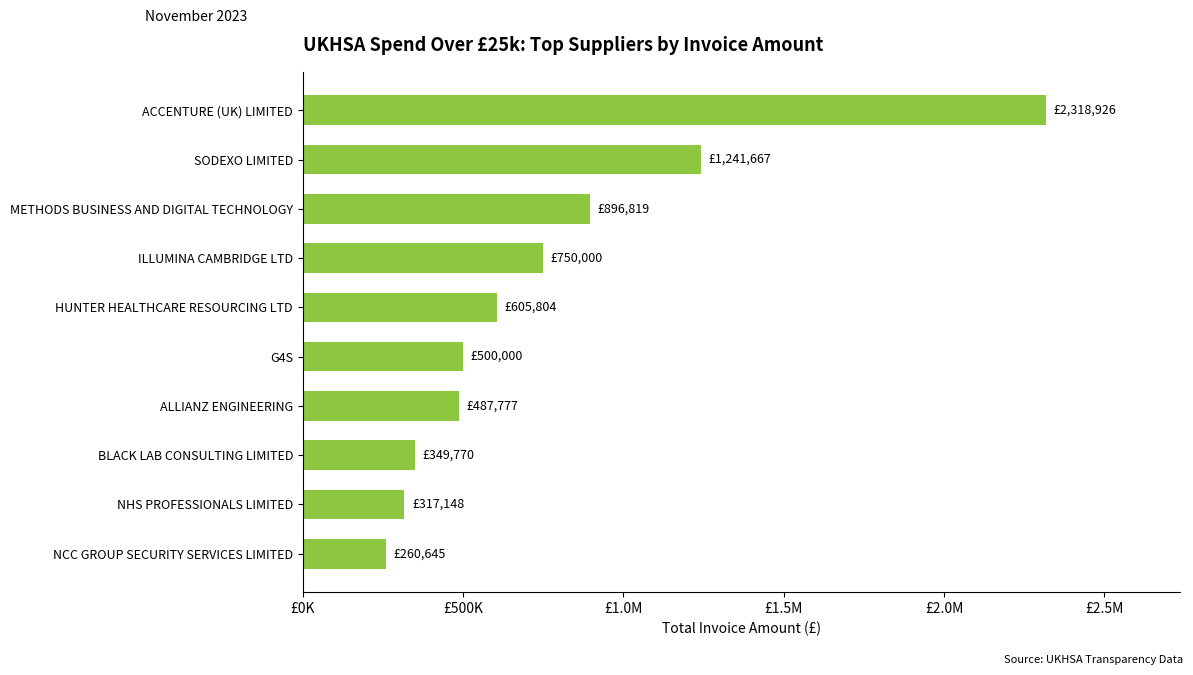

What is the maximum value shown in the chart?

2318925.7